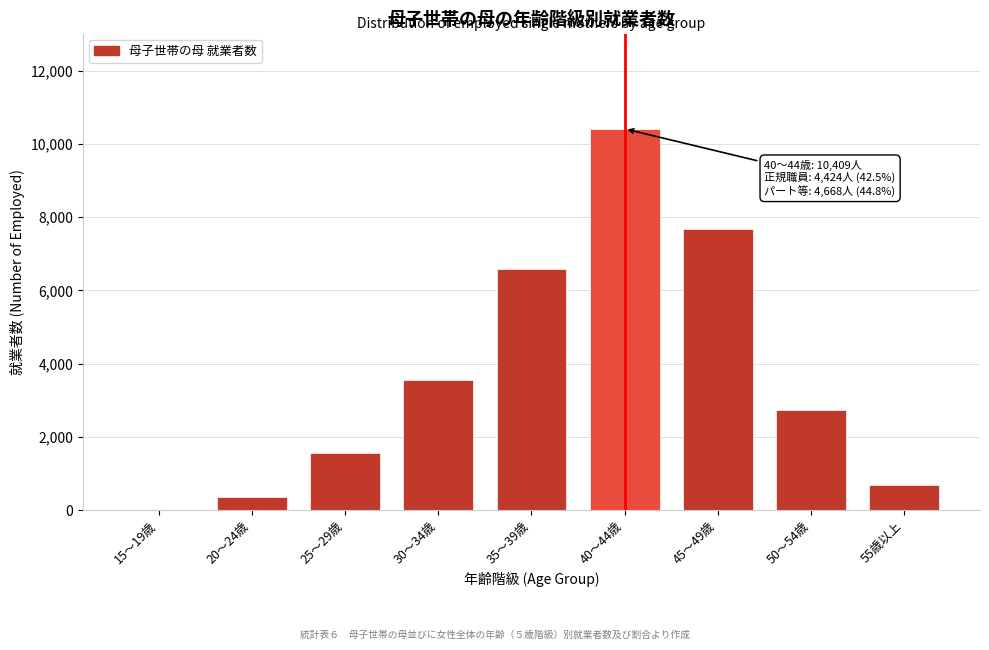

Reading left to right, transcribe all the data shown in this chart.

15～19歳=11	20～24歳=353	25～29歳=1548	30～34歳=3562	35～39歳=6569	40～44歳=10409	45～49歳=7661	50～54歳=2722	55歳以上=695